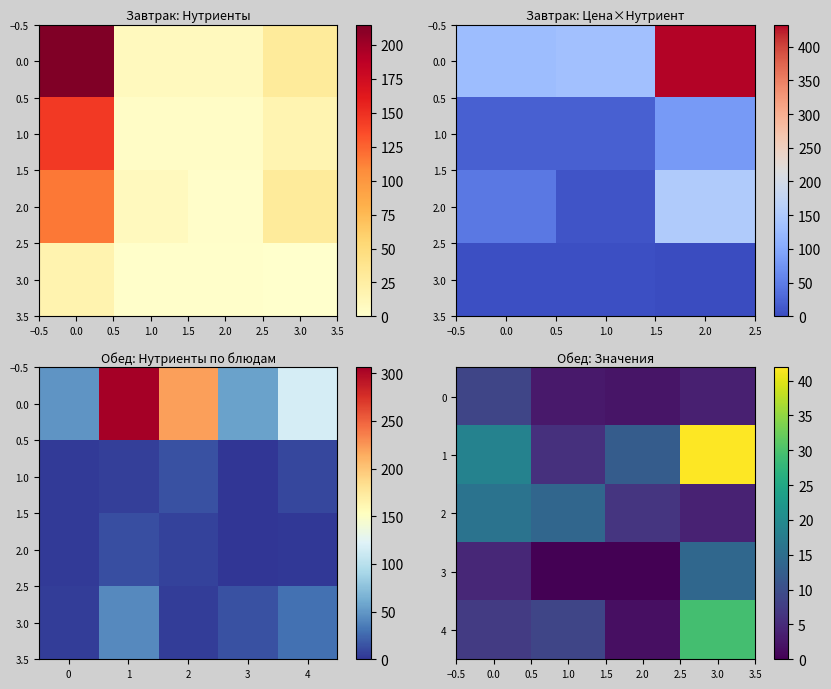

Between 0.0 and 2.0, which series saw the biggest shift?

2